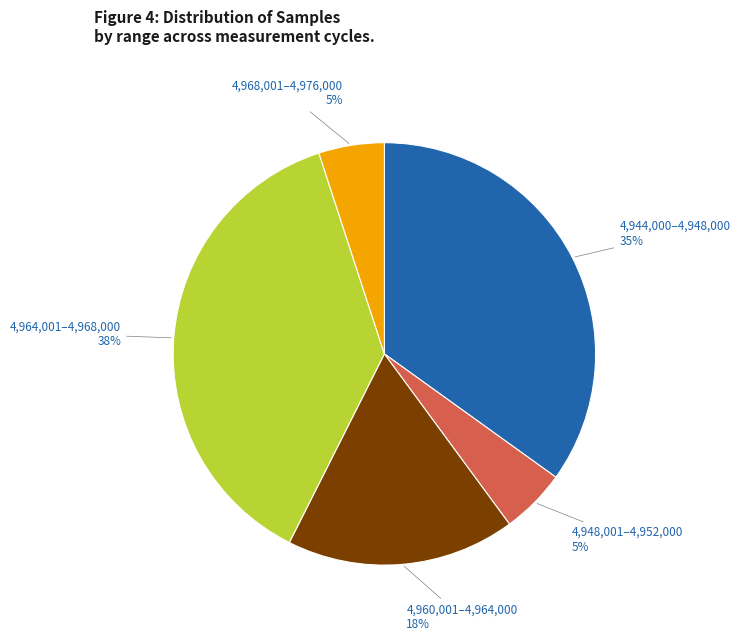

Which slice is the largest?

4,964,001–4,968,000